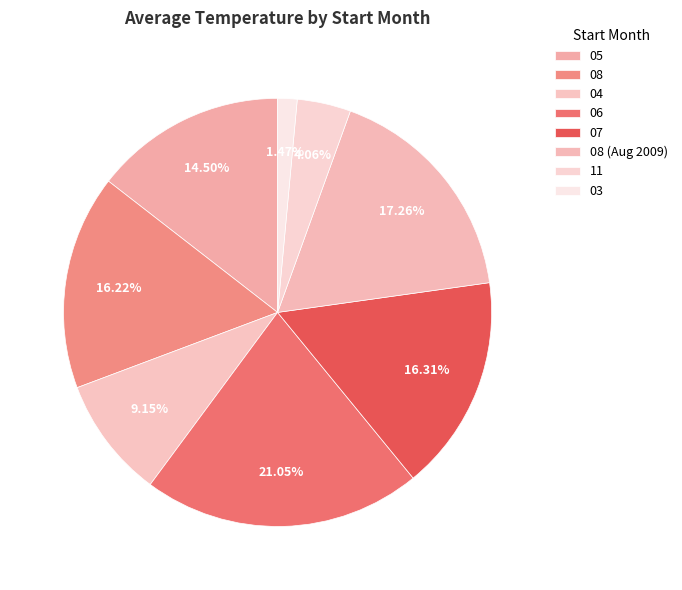

Which slice is the smallest?

03